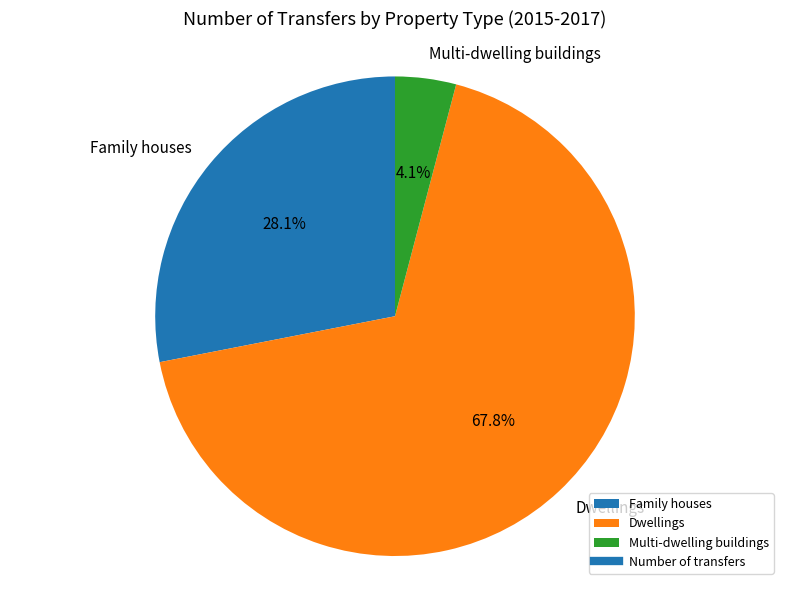

How many segments does this pie chart have?

3